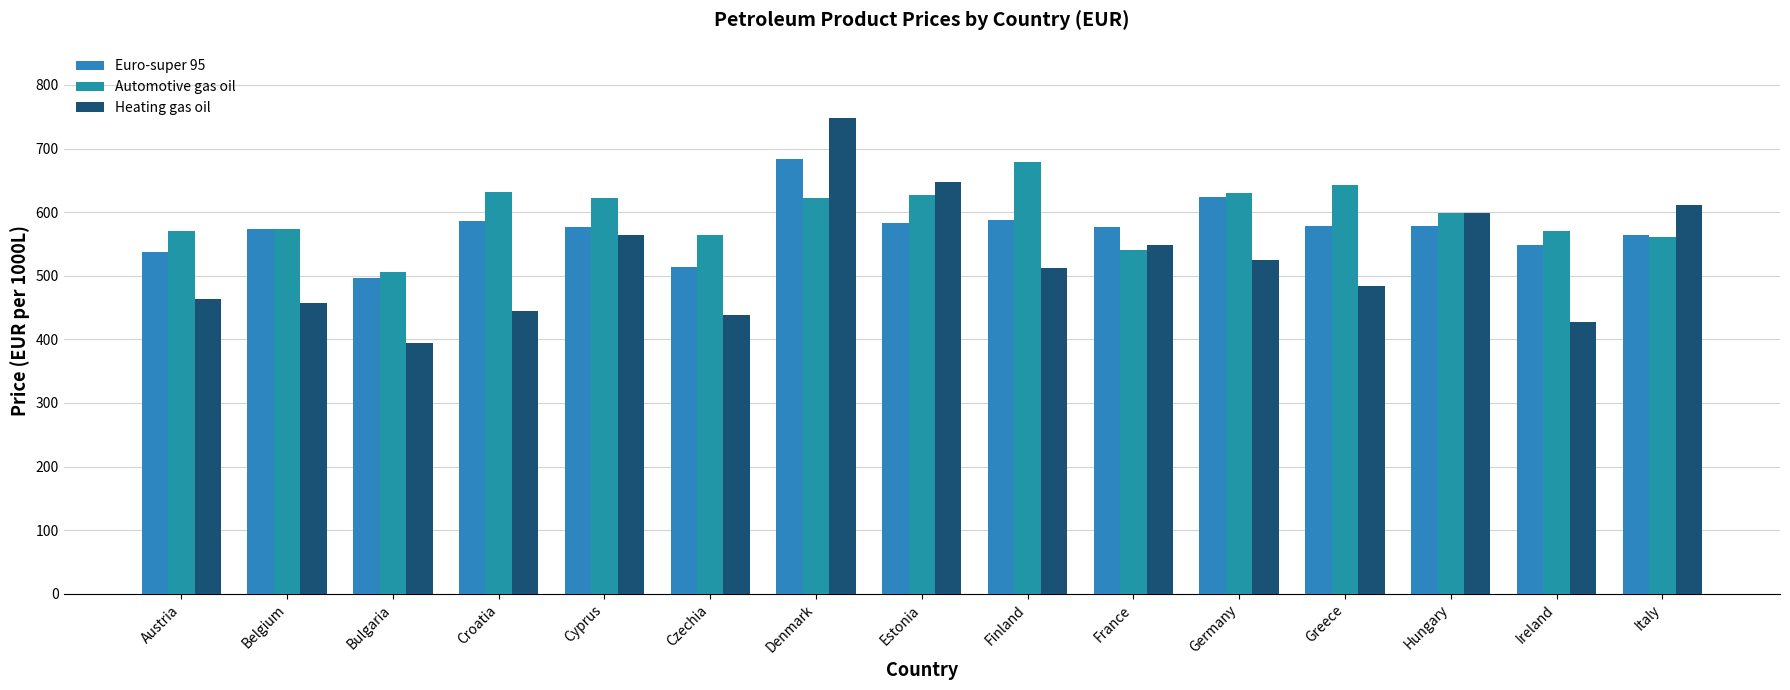

Is the value of Euro-super 95 at Denmark greater than the value of Automotive gas oil at Hungary?

Yes